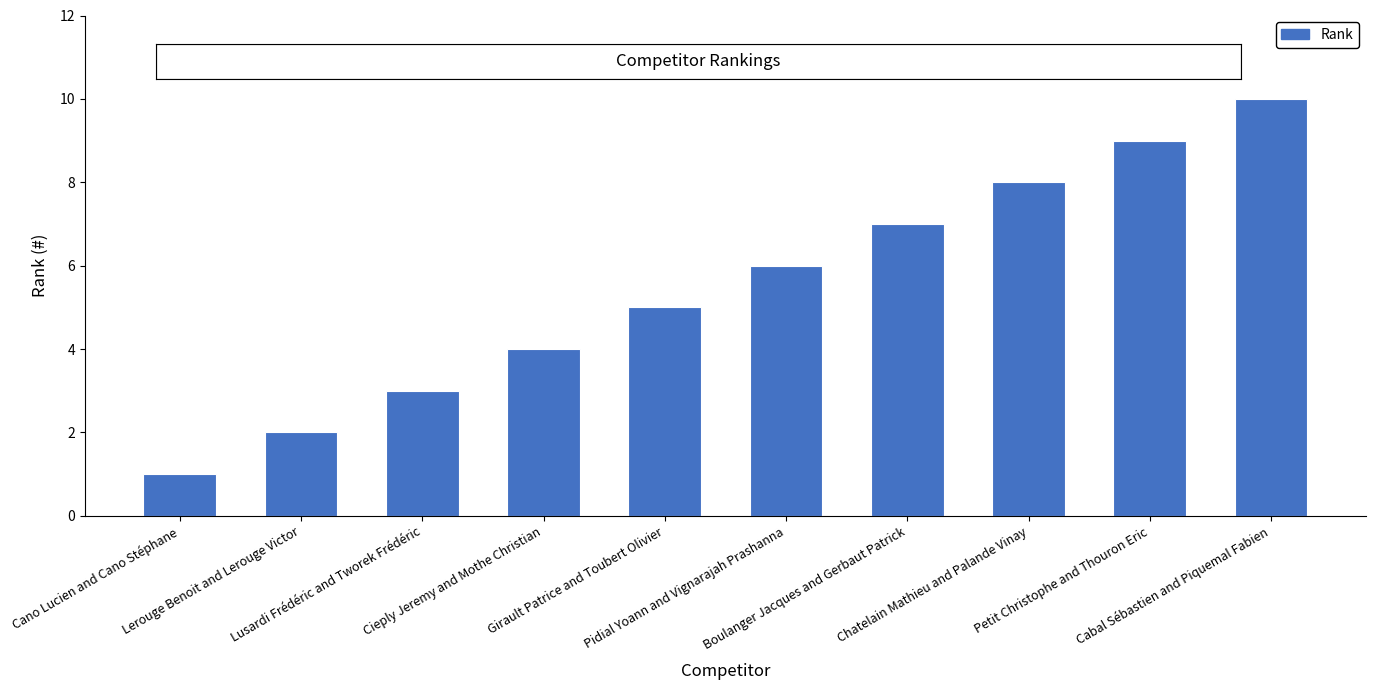

What is the average value?

6